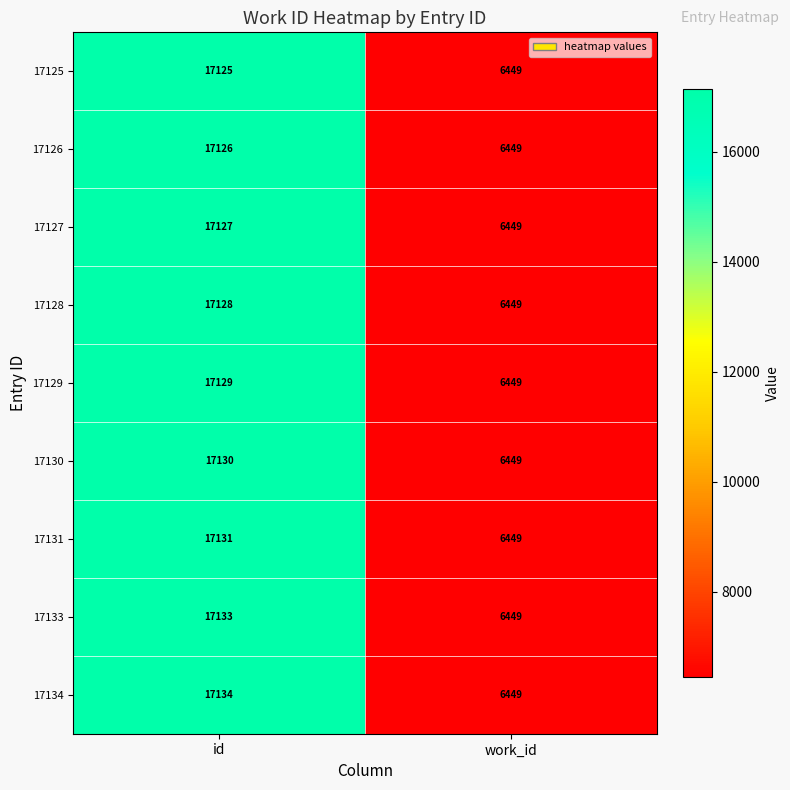

What is the maximum value shown in the chart?

17134